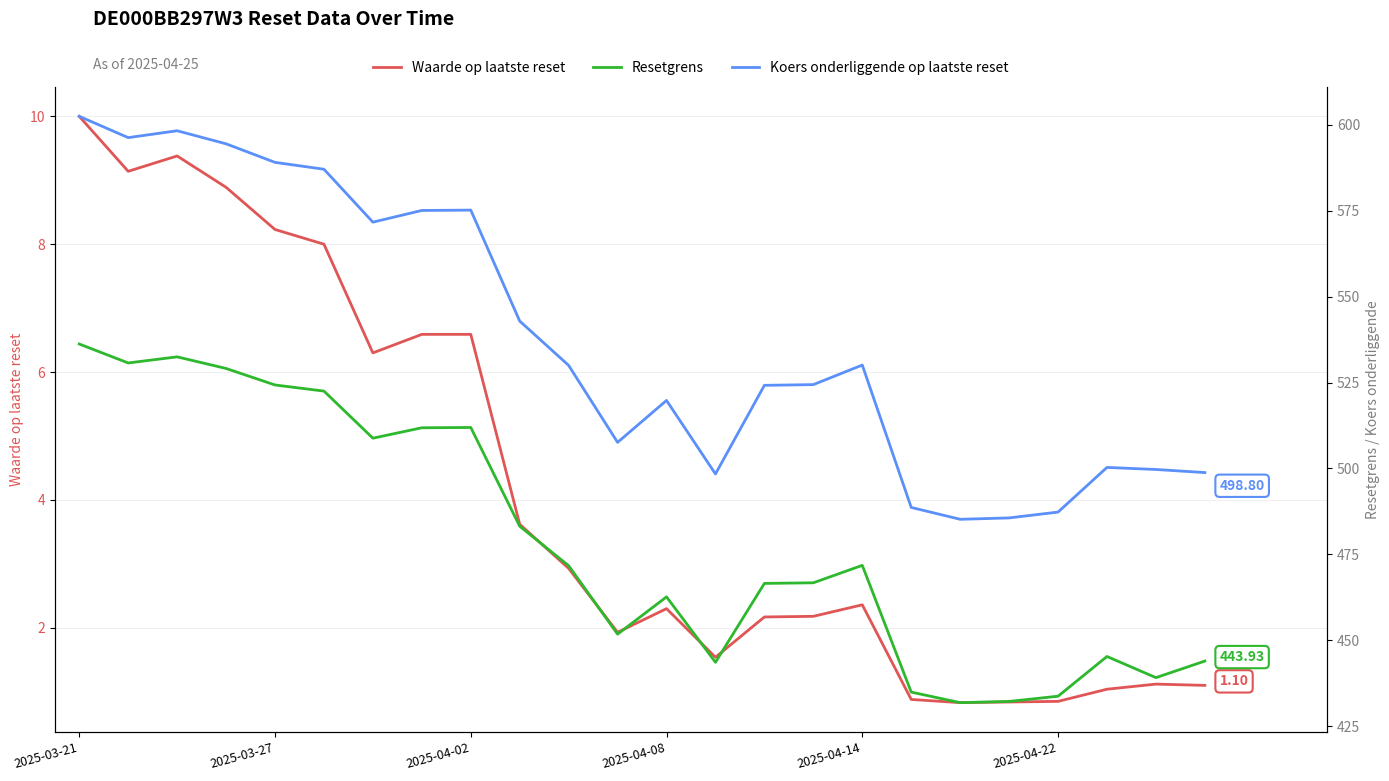

What is the total value across all series at 19?

918.6